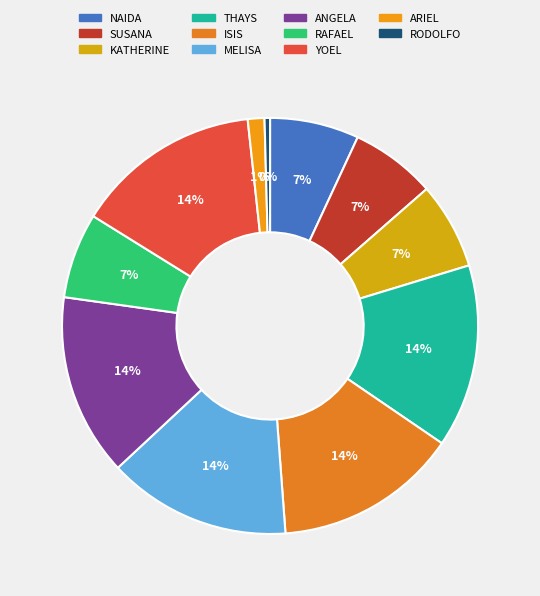

What percentage is the SUSANA slice, to the nearest percent?

7%